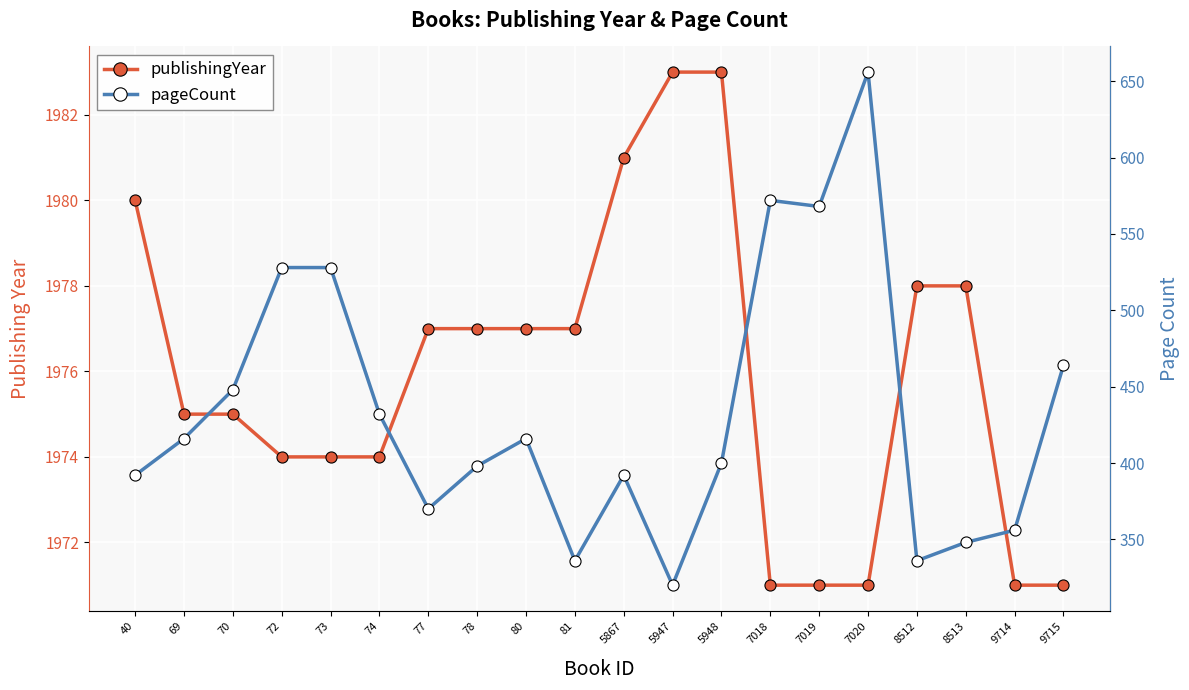

Which series changed the most between 78 and 7020?

pageCount